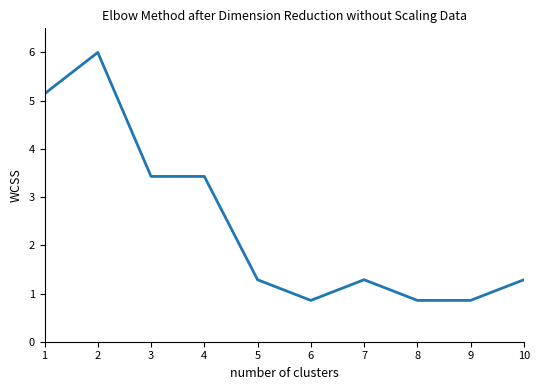

What is the ratio of the value at 7 to the value at 10?

1.0